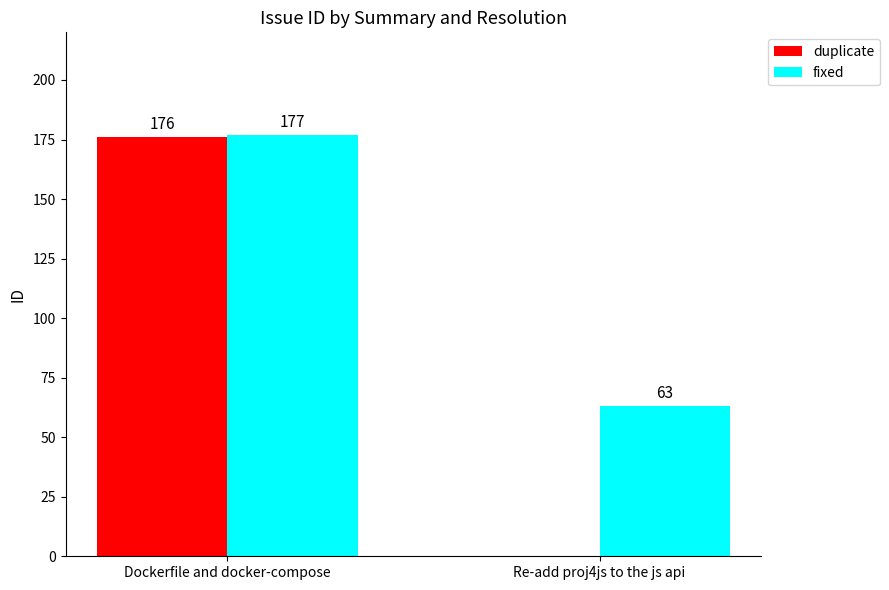

Count the number of categories in the chart.

2